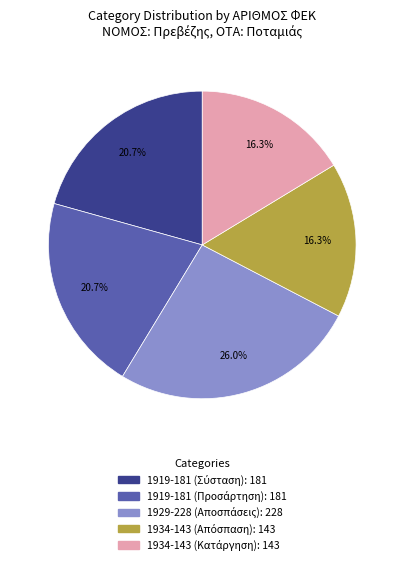

How many segments does this pie chart have?

5